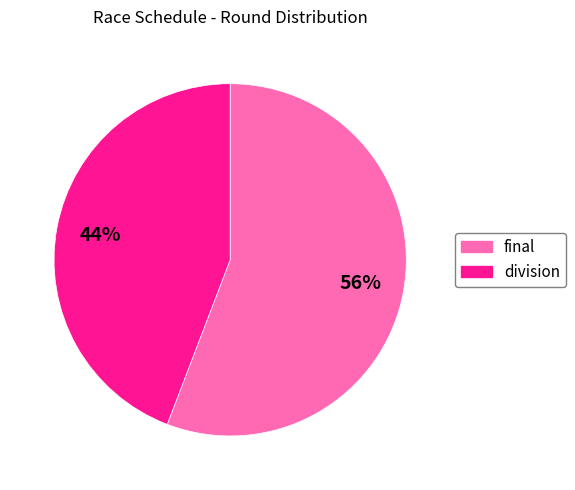

Which slice is the smallest?

division